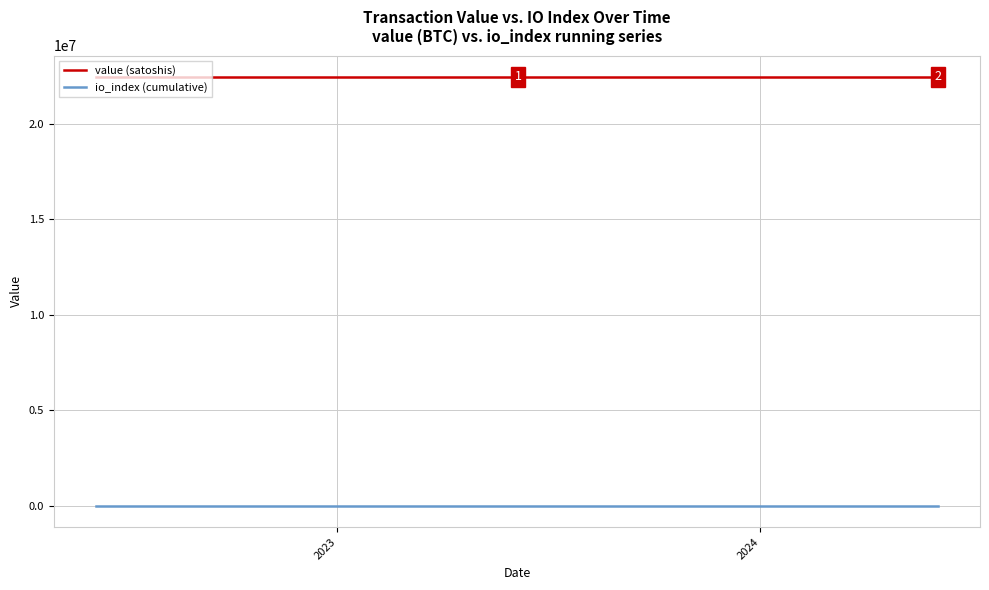

Which series has the largest total across all categories?

value (satoshis)